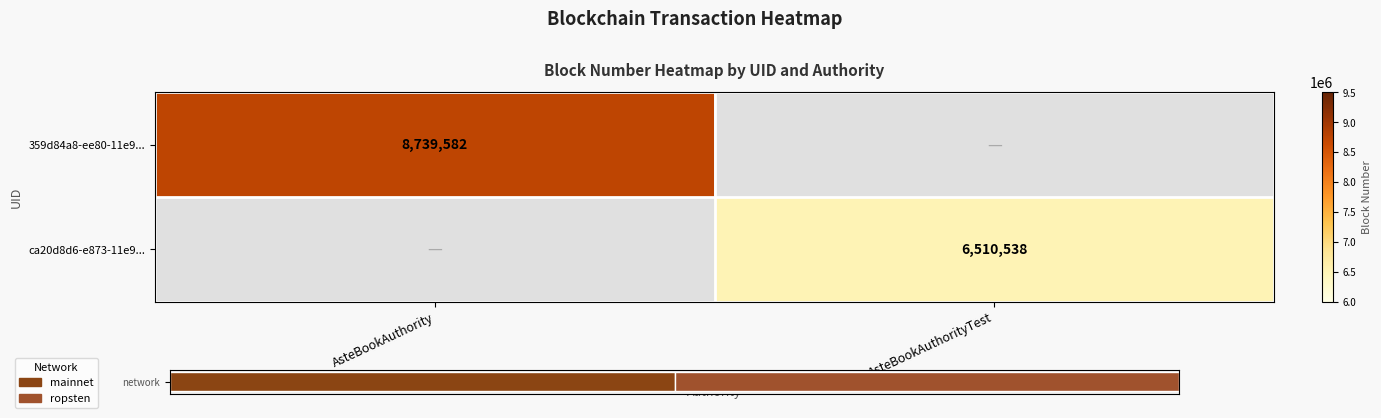

Which series has the widest spread of values?

359d84a8-ee80-11e9...